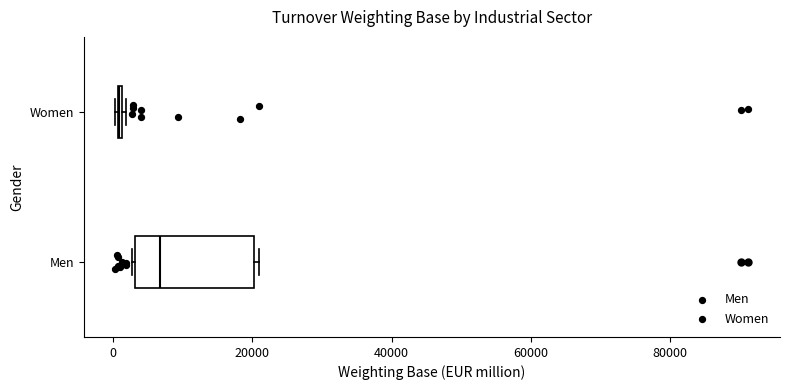

Comparing the boxes themselves (not the whiskers), which one is the widest?

Men